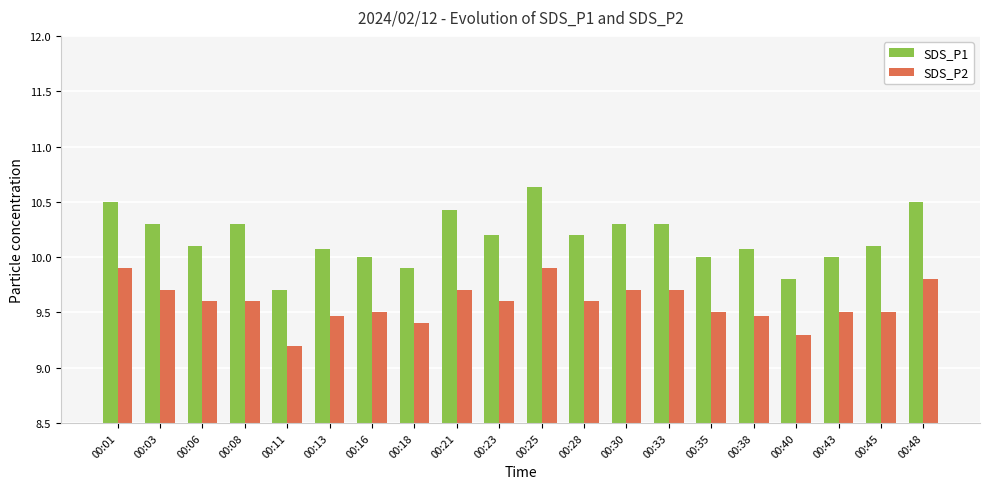

At which category is the sum across all series the highest?

00:25